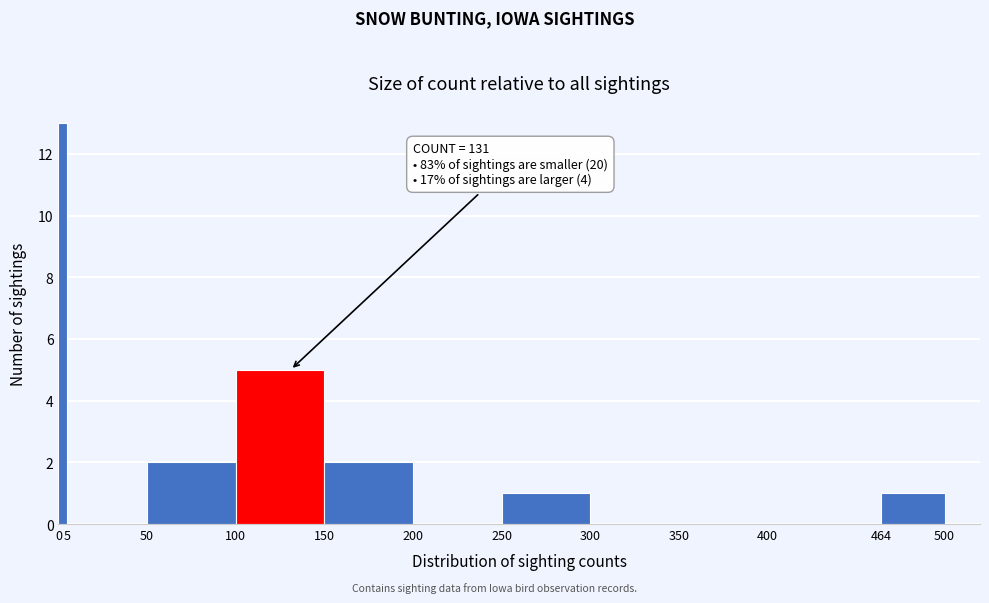

Which range on the x-axis has the tallest bar?

0 to 5